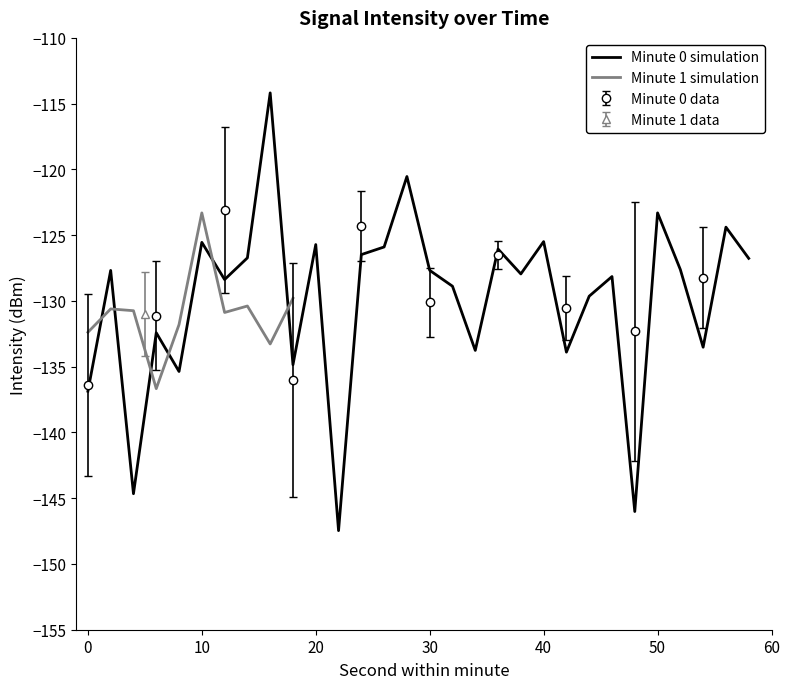

Is it true that Minute 0 simulation equals -125.5 at 40?

True